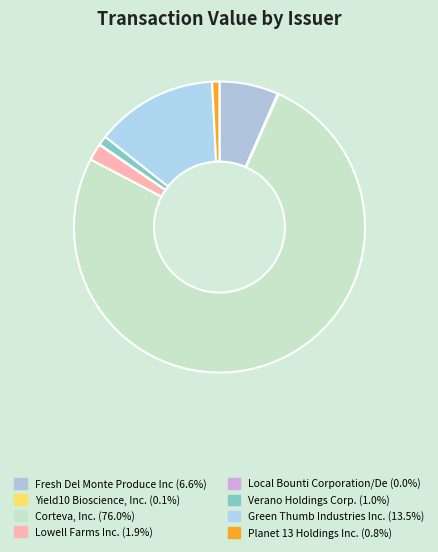

What percentage is the Fresh Del Monte Produce Inc slice, to the nearest percent?

7%